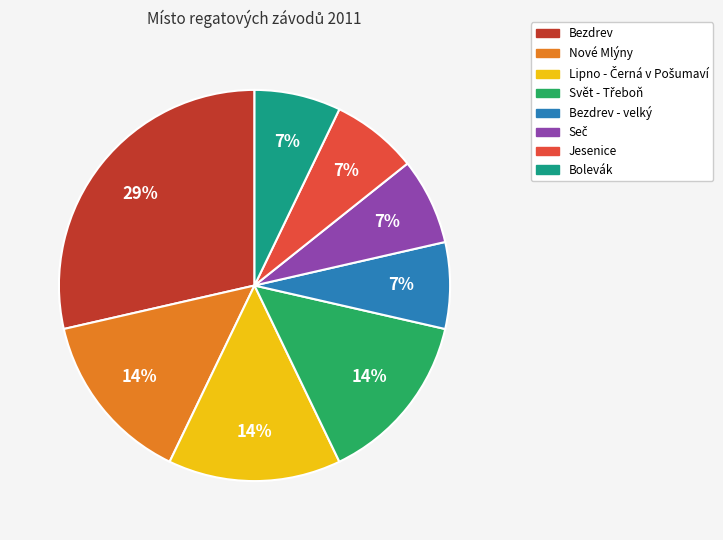

How many segments does this pie chart have?

8